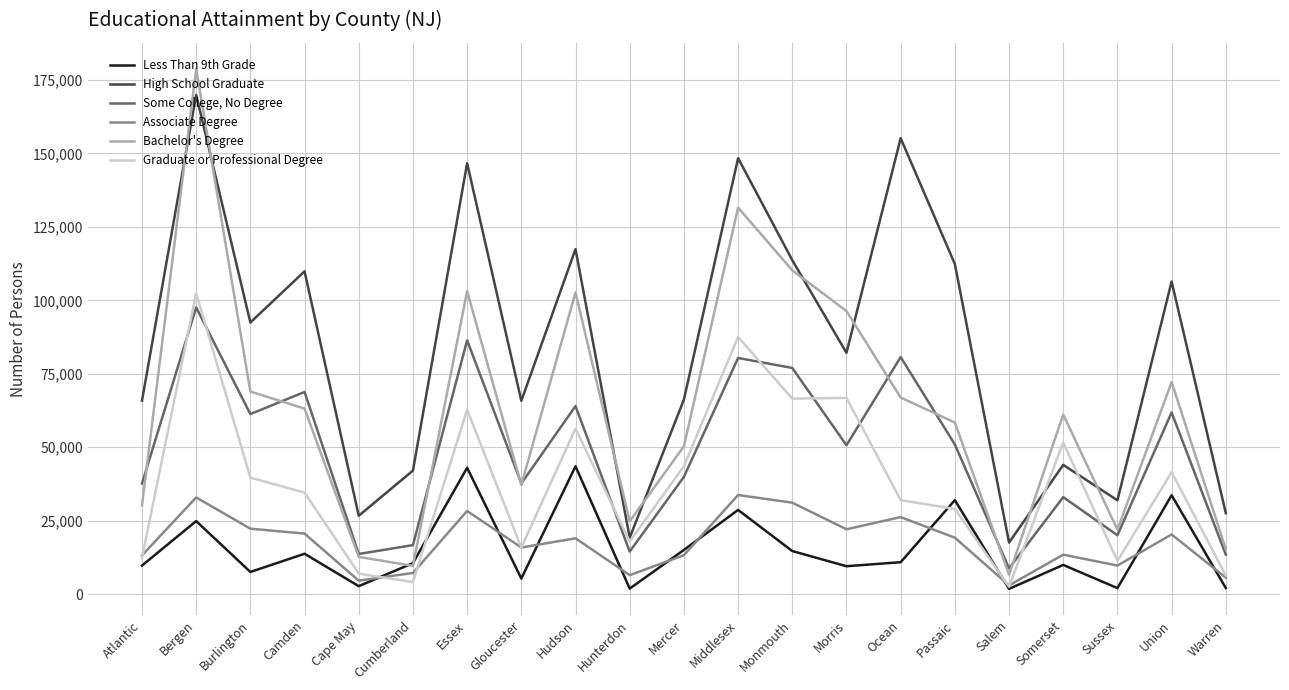

How many interior local peaks does the Associate Degree series have?

7